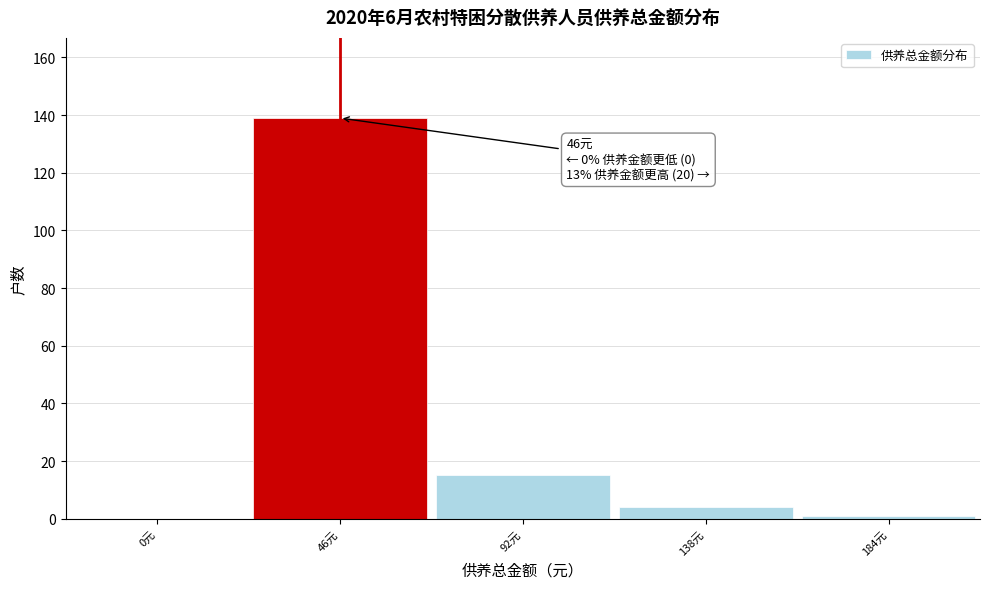

Reading left to right, extract all data points from this chart.

0元=0	46元=139	92元=15	138元=4	184元=1